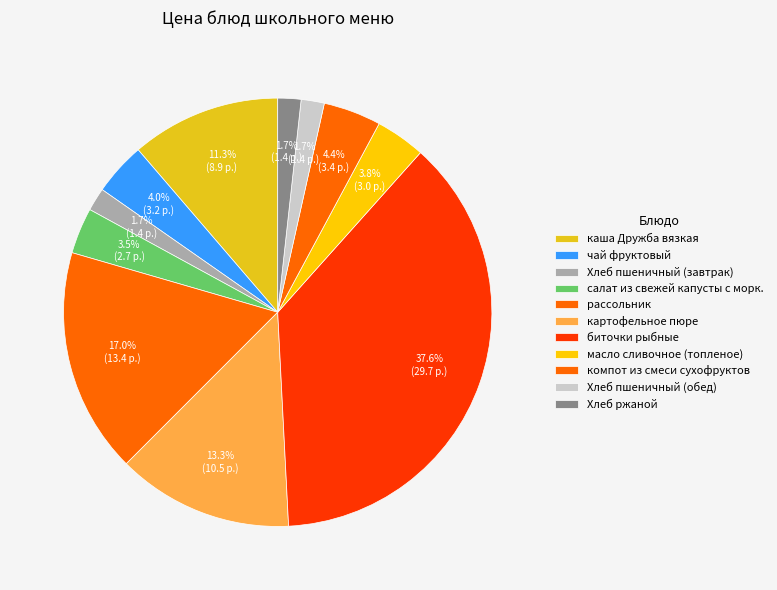

How many segments does this pie chart have?

11